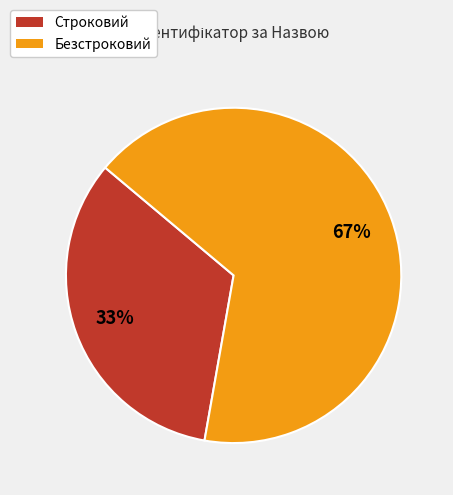

Approximately how many times larger is the value at Строковий compared to Безстроковий?

0.5